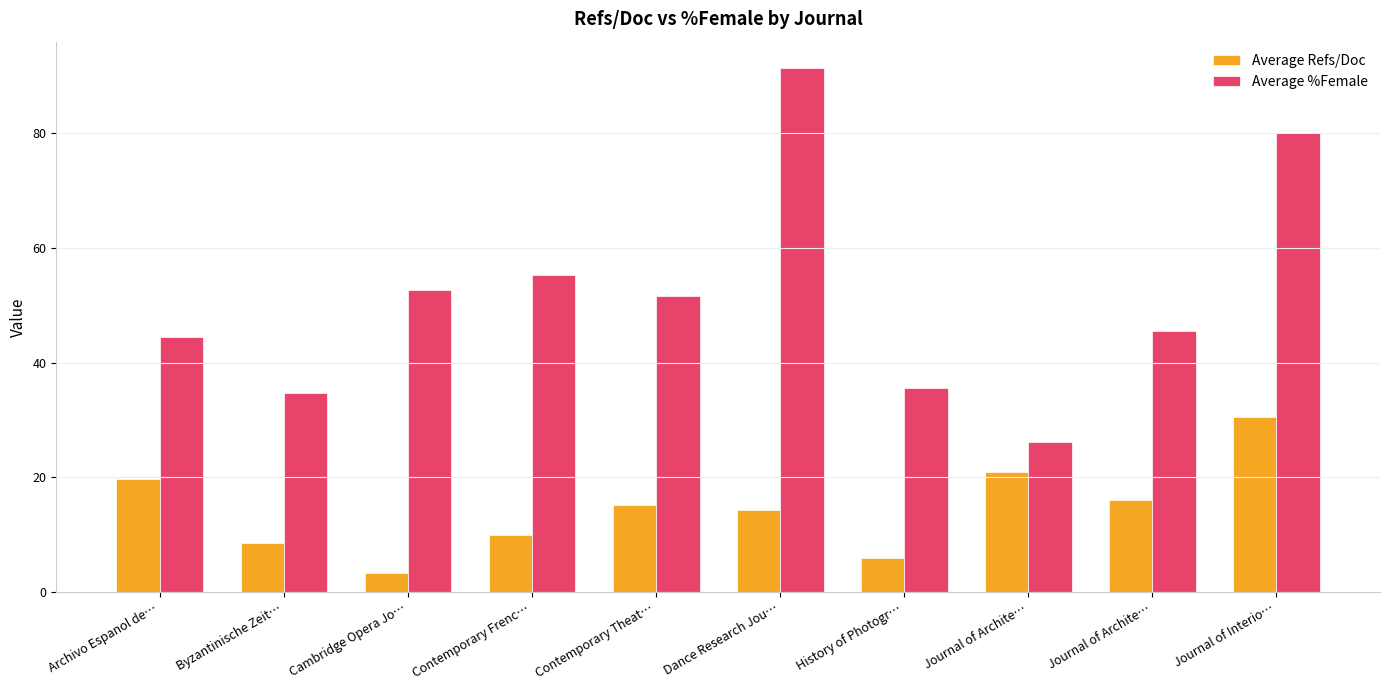

What is the difference between the second highest and minimum values in the Average Refs/Doc series?

17.6